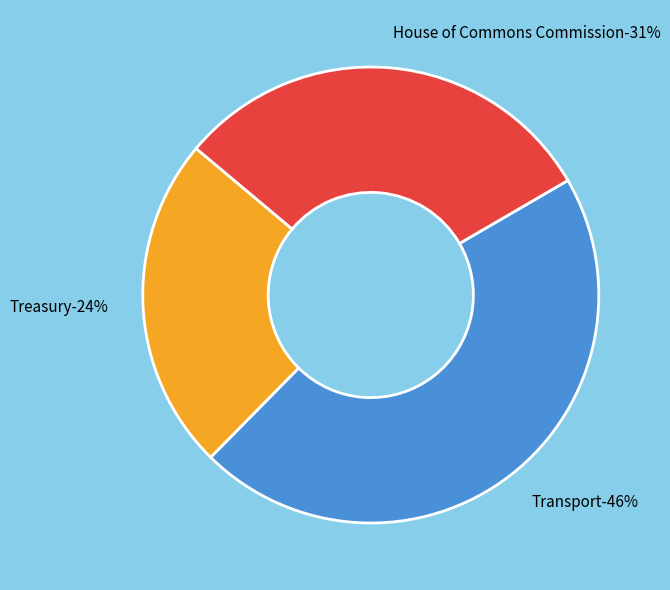

Between House of Commons Commission and Transport, which is larger?

Transport